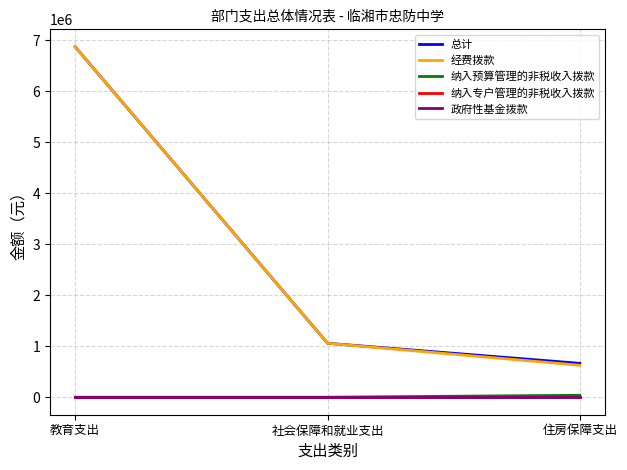

At how many categories does at least one series exceed 5952298?

1